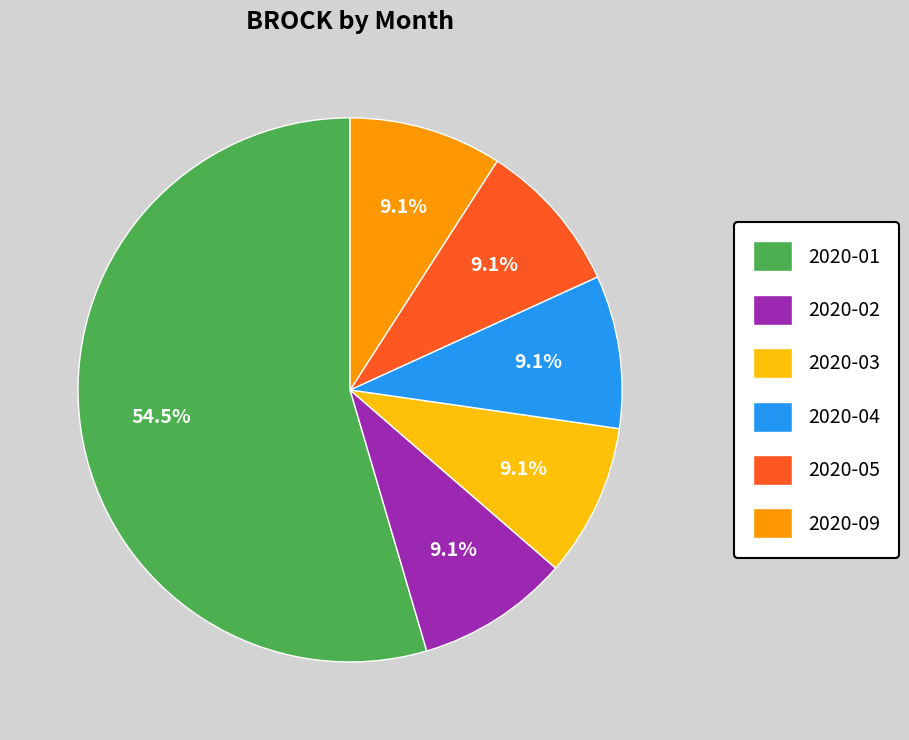

What is the ratio of the value at 2020-09 to the value at 2020-04?

1.0